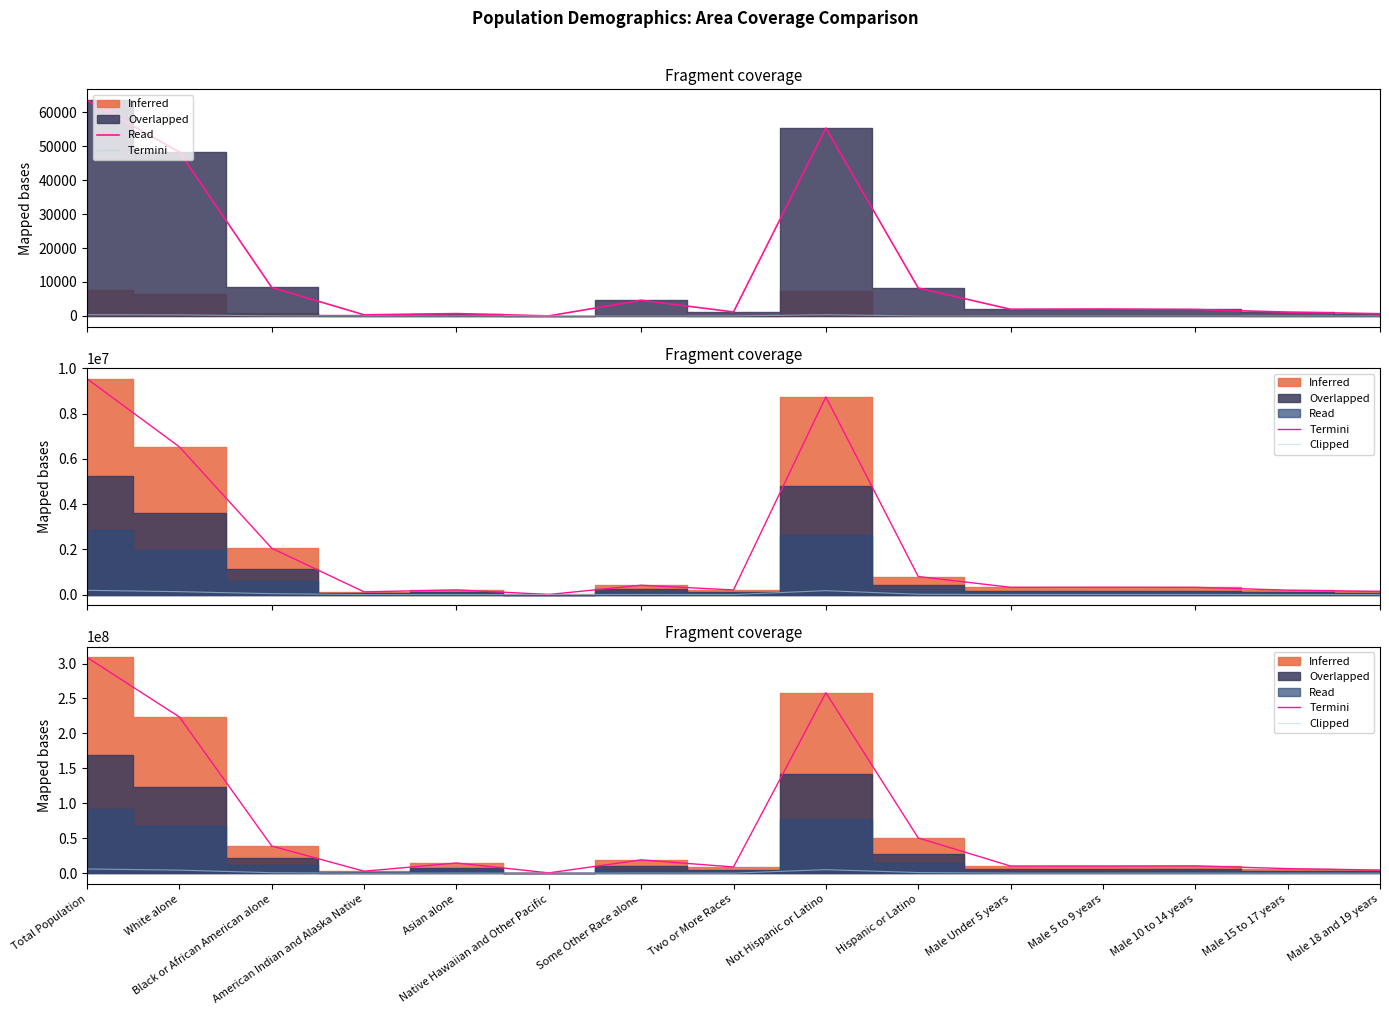

What value does the Clipped series have at Total Population?

6174910.8